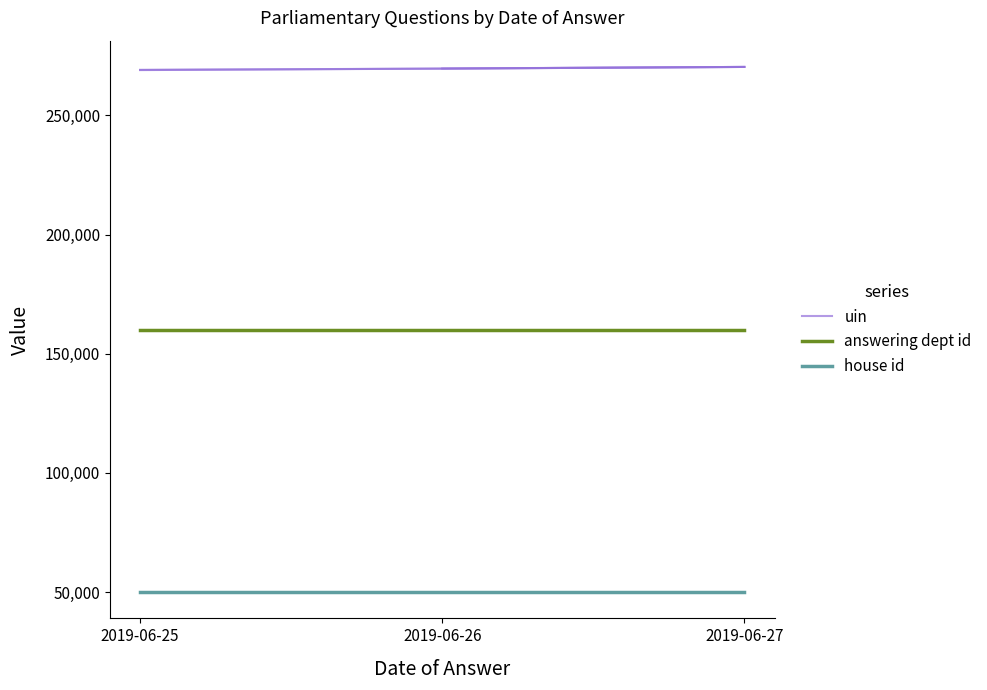

What are all the series names shown in the legend?

uin, answering dept id, house id